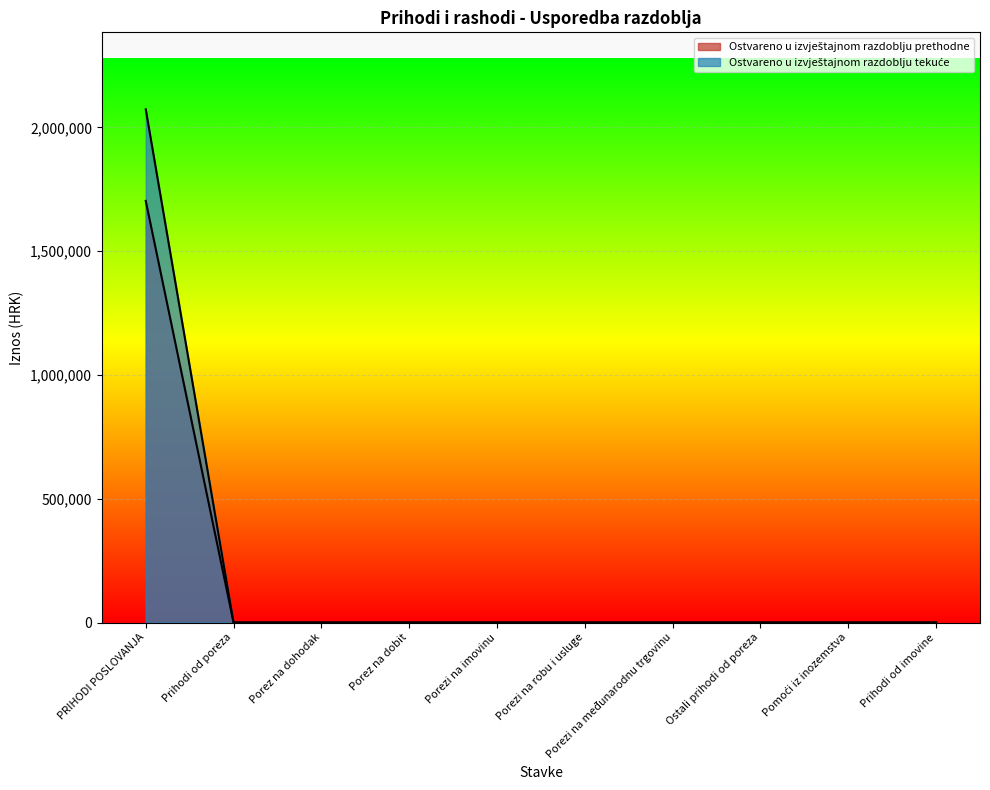

What is the label of the 10th point from the left?

Prihodi od imovine